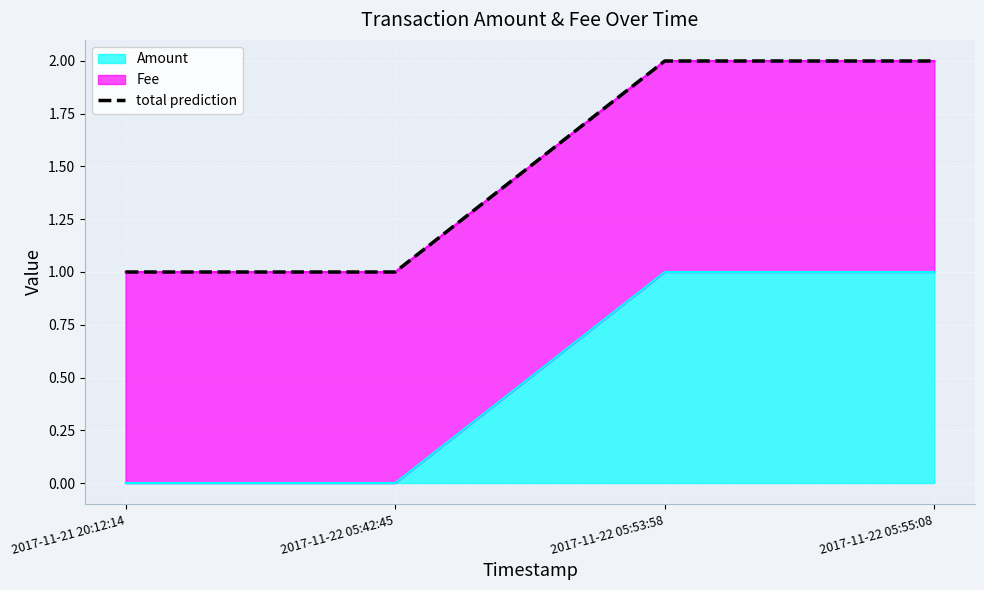

Approximately how many times larger is the value at 2017-11-22 05:42:45 compared to 2017-11-21 20:12:14?

1.0